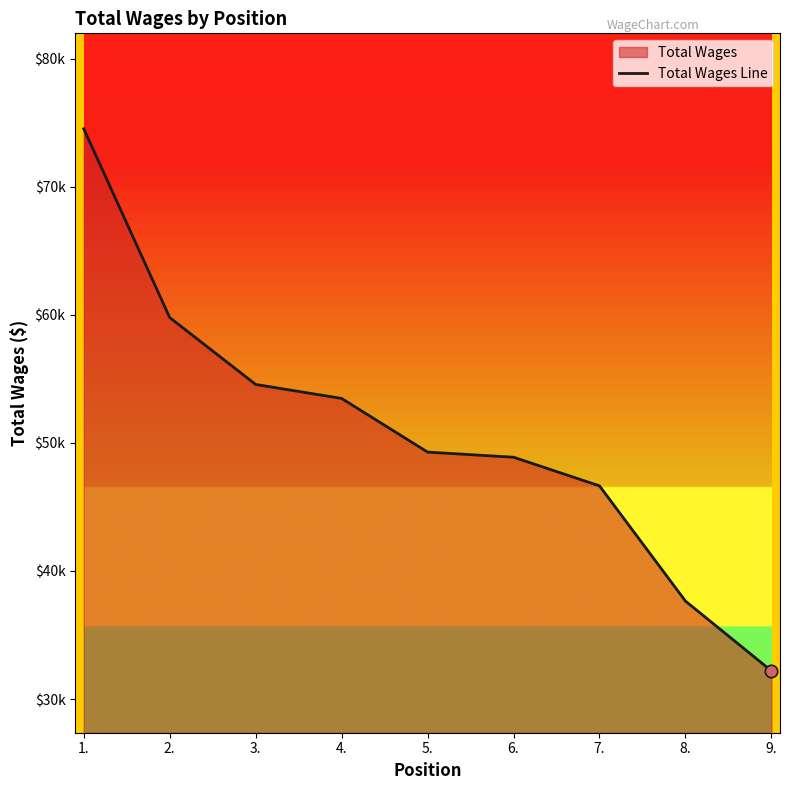

Which has a higher value, 1. or 4.?

1.